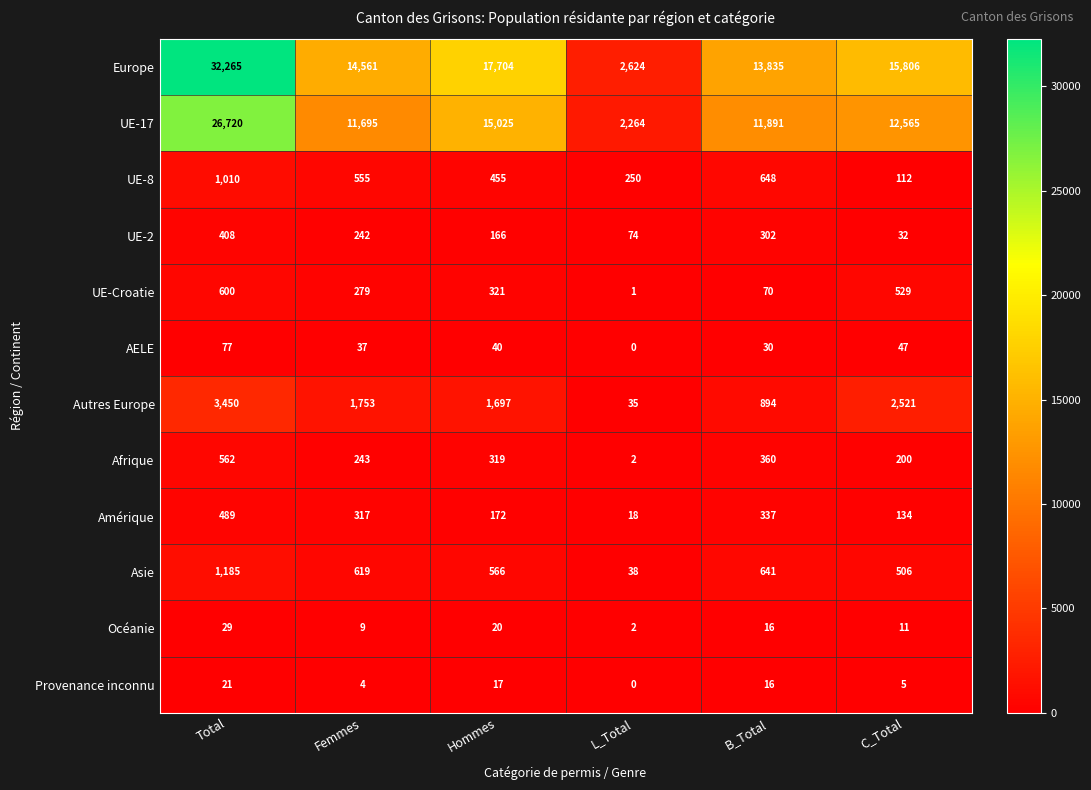

At which label does UE-2 first exceed 242?

Total